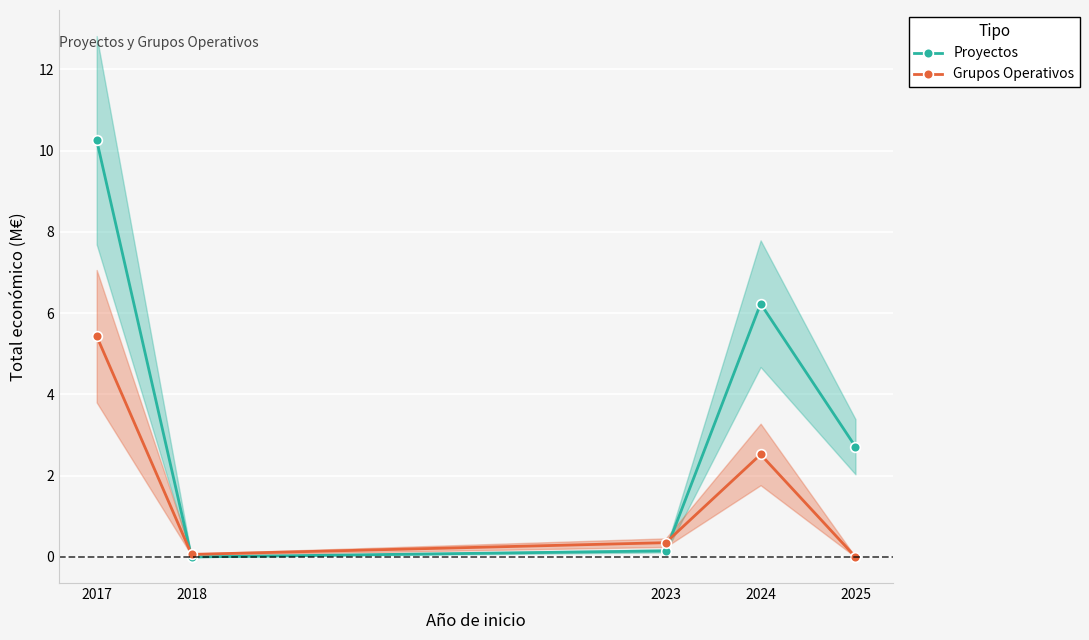

At which category does Proyectos reach its first local peak?

2024